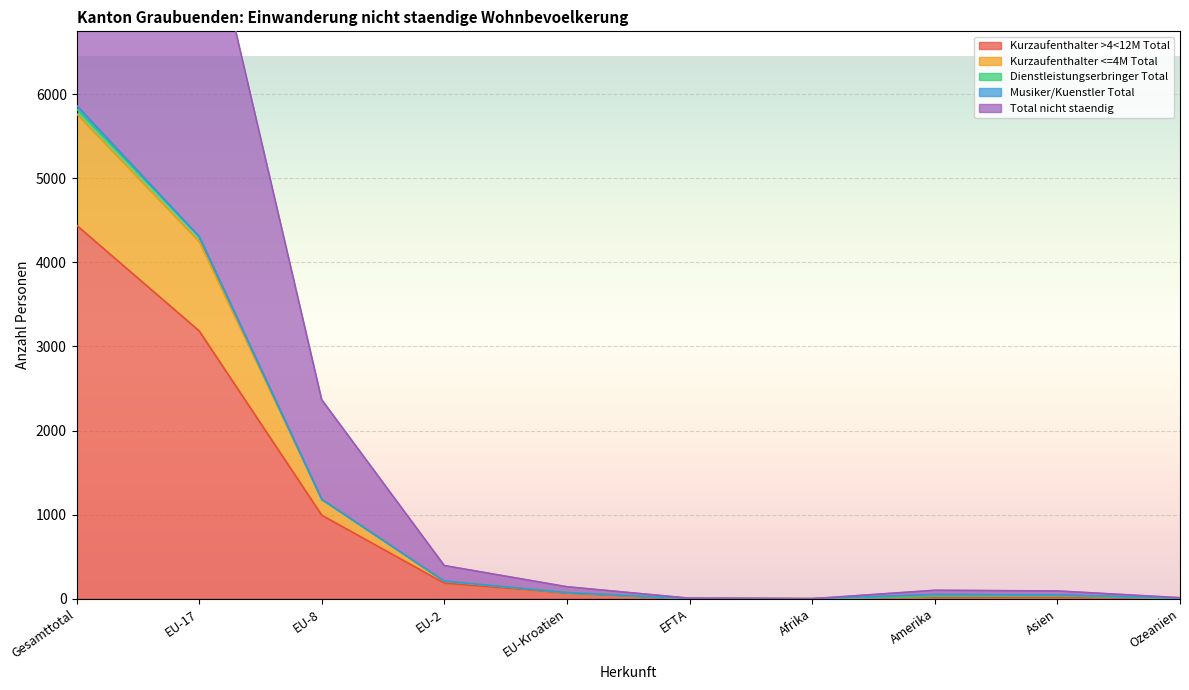

Rank the categories by Kurzaufenthalter >4<12M Total value from highest to lowest.

Gesamttotal, EU-17, EU-8, EU-2, EU-Kroatien, Amerika, Asien, EFTA, Ozeanien, Afrika